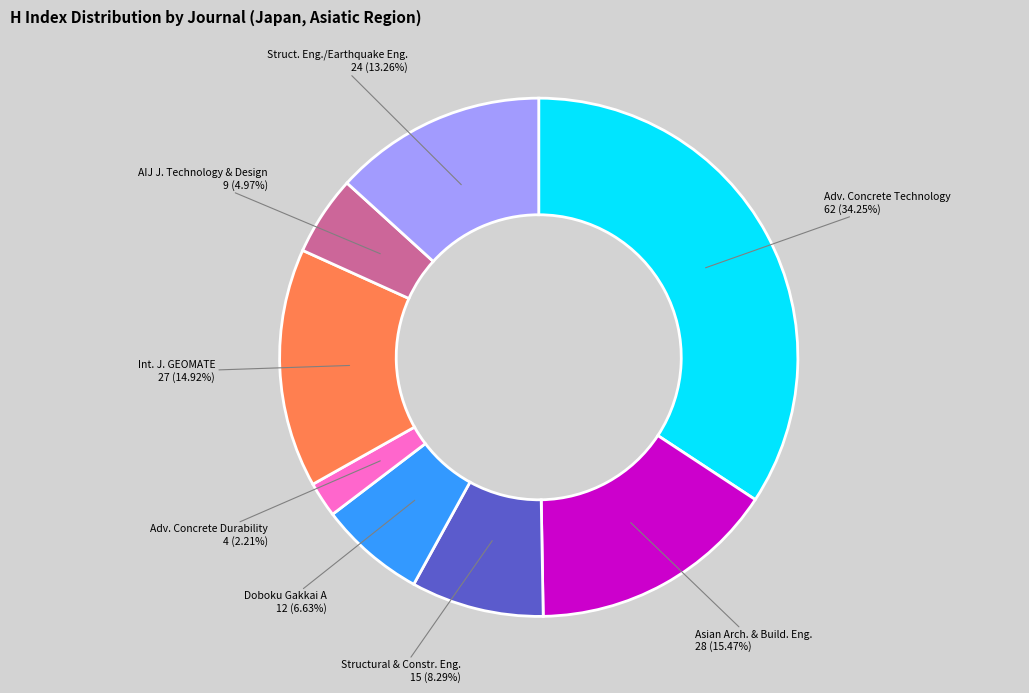

What is the smallest slice in the pie chart?

Adv. Concrete Durability